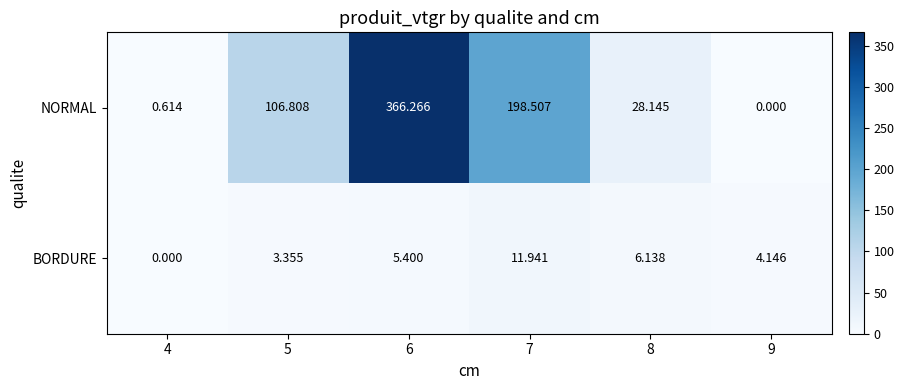

Which label corresponds to the largest value in the chart?

6